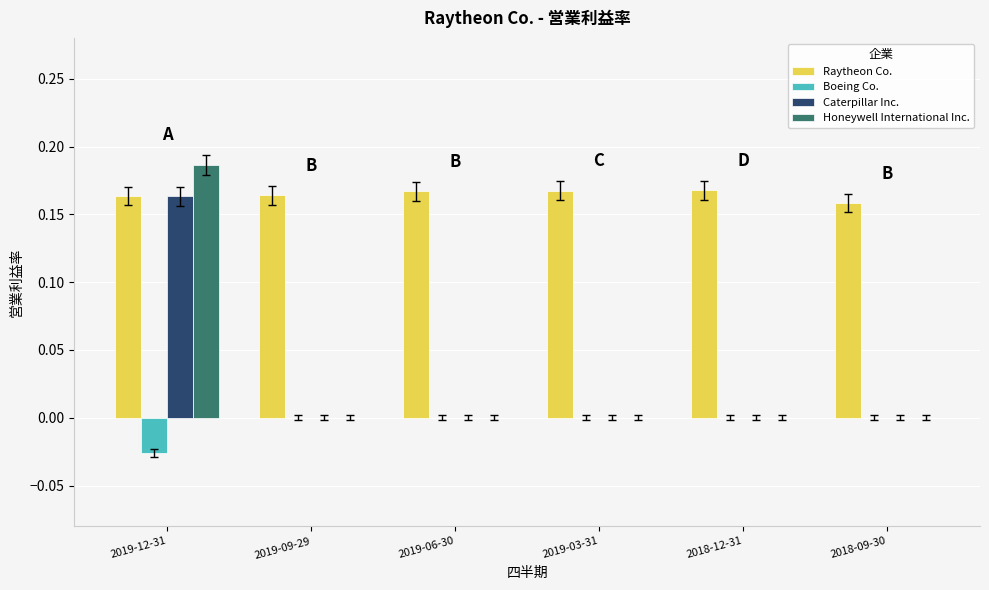

Between 2019-12-31 and 2019-09-29, which series saw the biggest shift?

Honeywell International Inc.